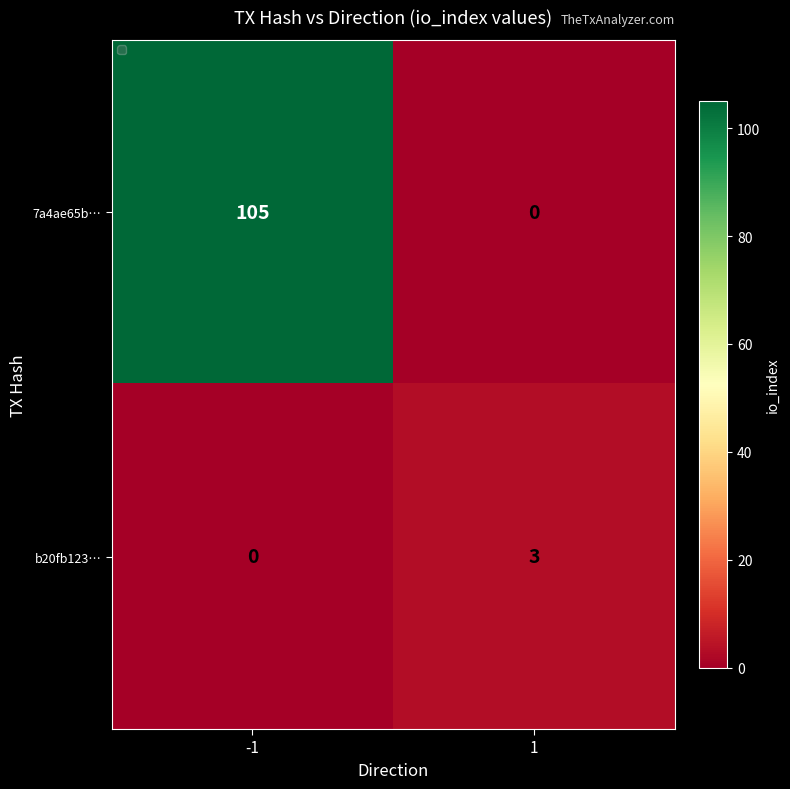

Which series has the largest range (max minus min)?

7a4ae65b…